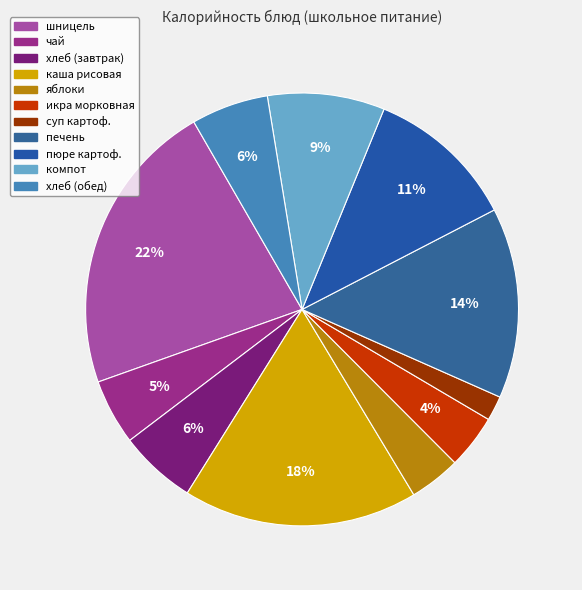

How many segments does this pie chart have?

11